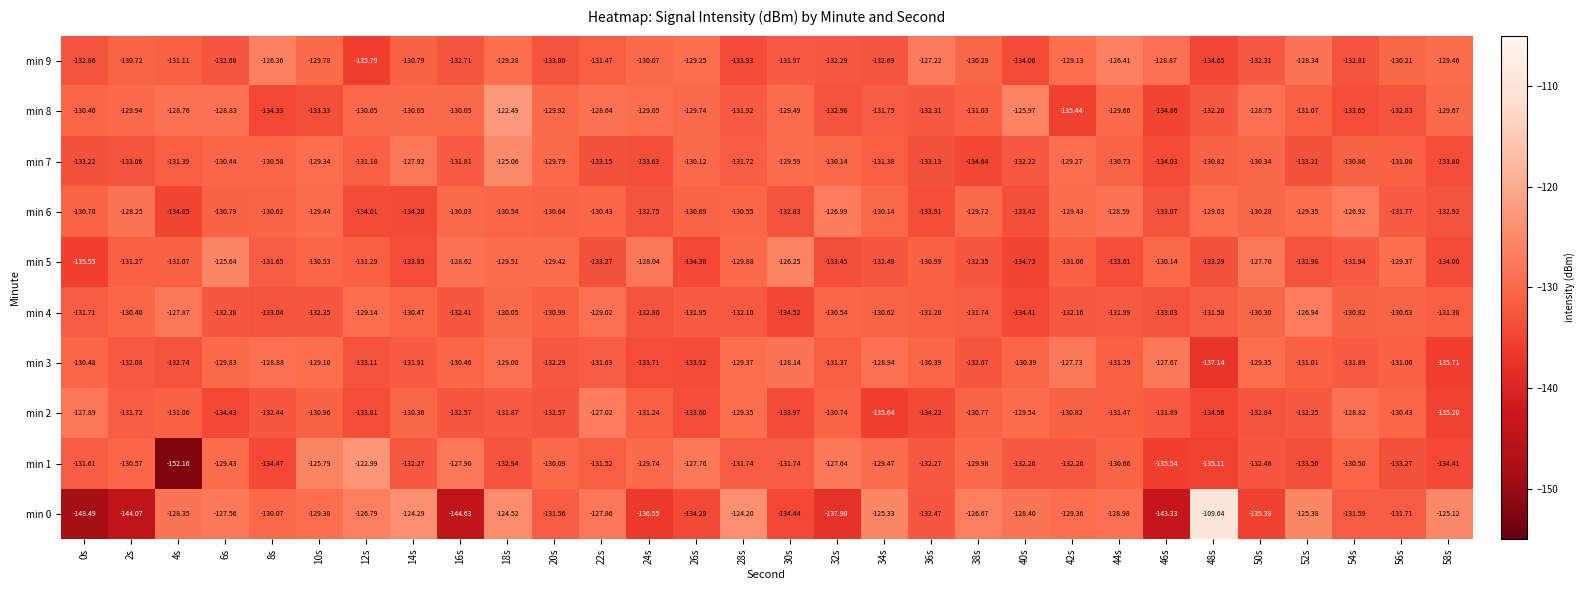

Which series has the widest spread of values?

min 0